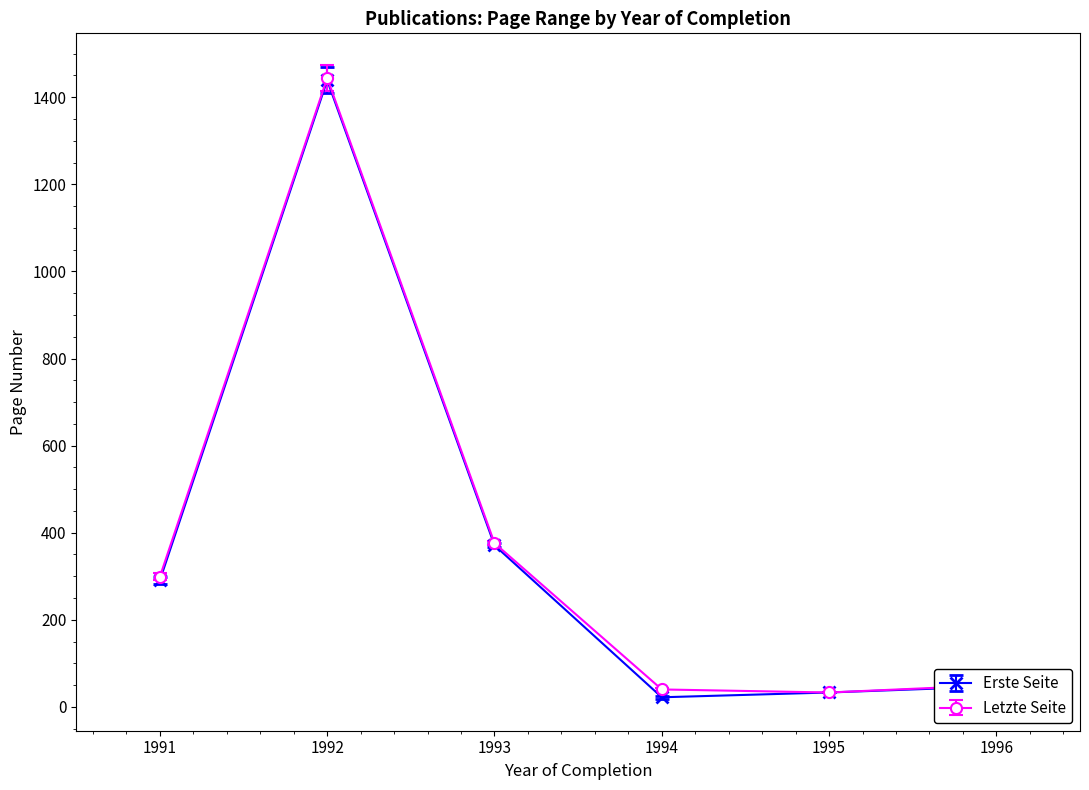

Is it true that Erste Seite equals 33 at 1995?

True